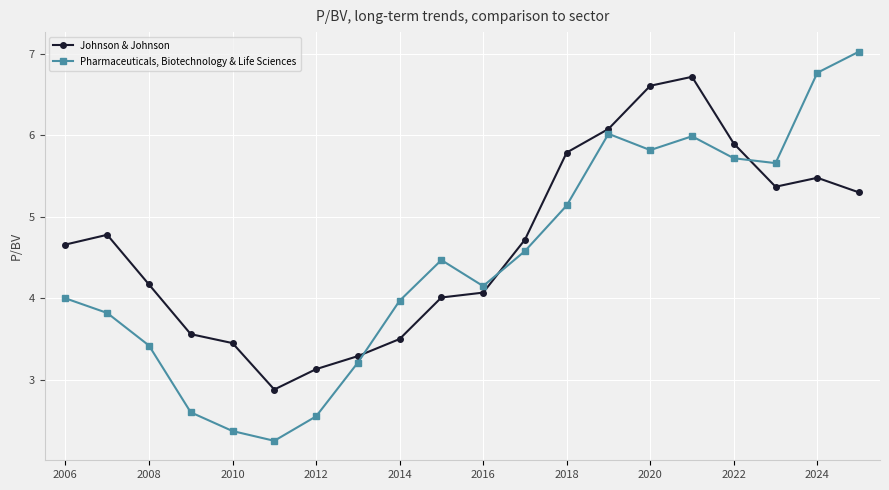

What is the difference between the second highest and second lowest values in the Pharmaceuticals, Biotechnology & Life Sciences series?

4.4